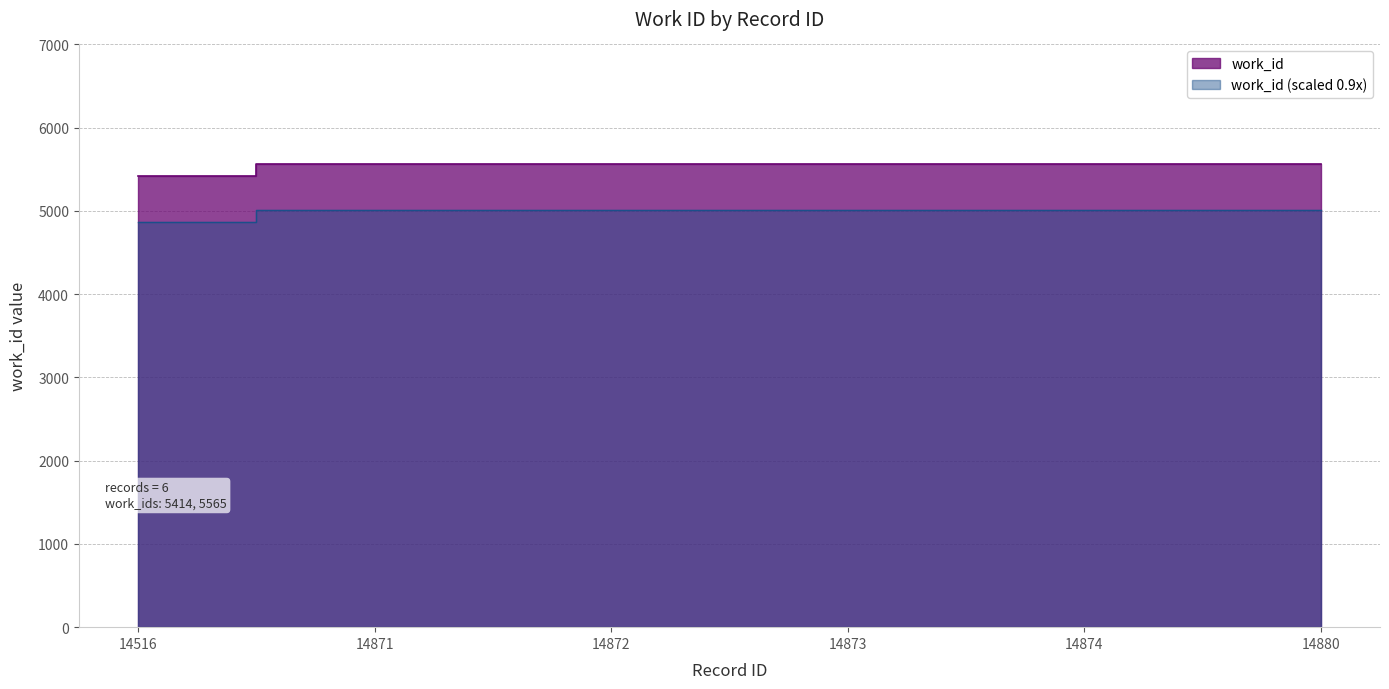

At which label is the value closest to 5489?

14516